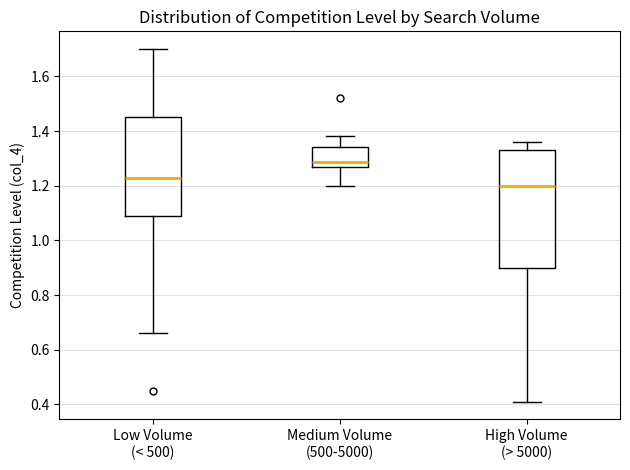

Which box's median line is the highest?

Medium Volume (500-5000)